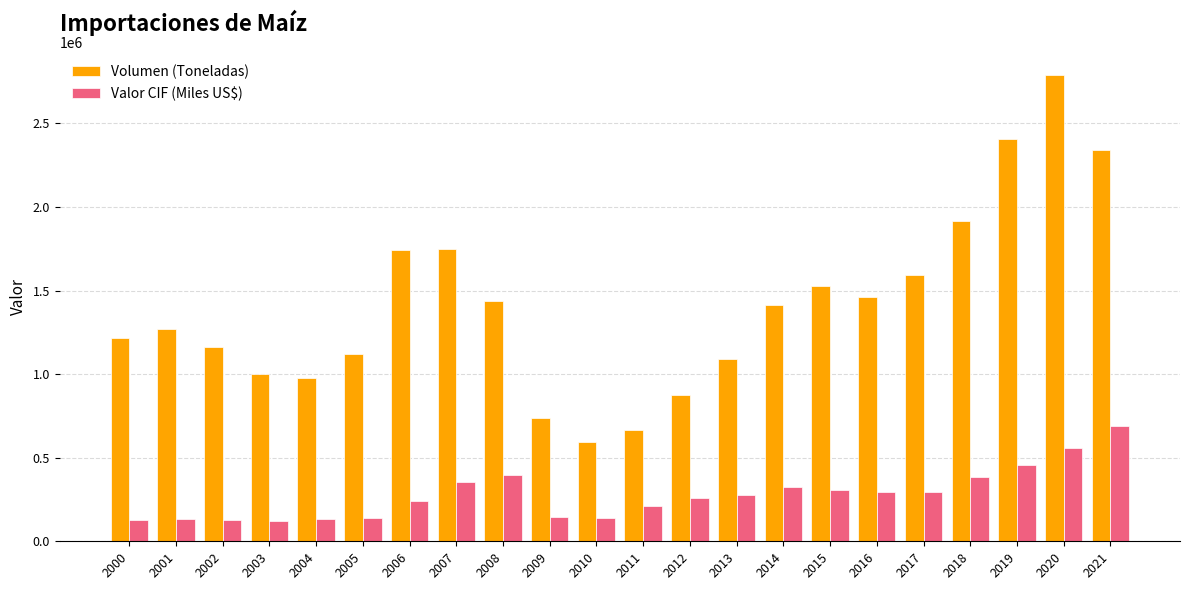

Which series changed the most between 2011 and 2014?

Volumen (Toneladas)